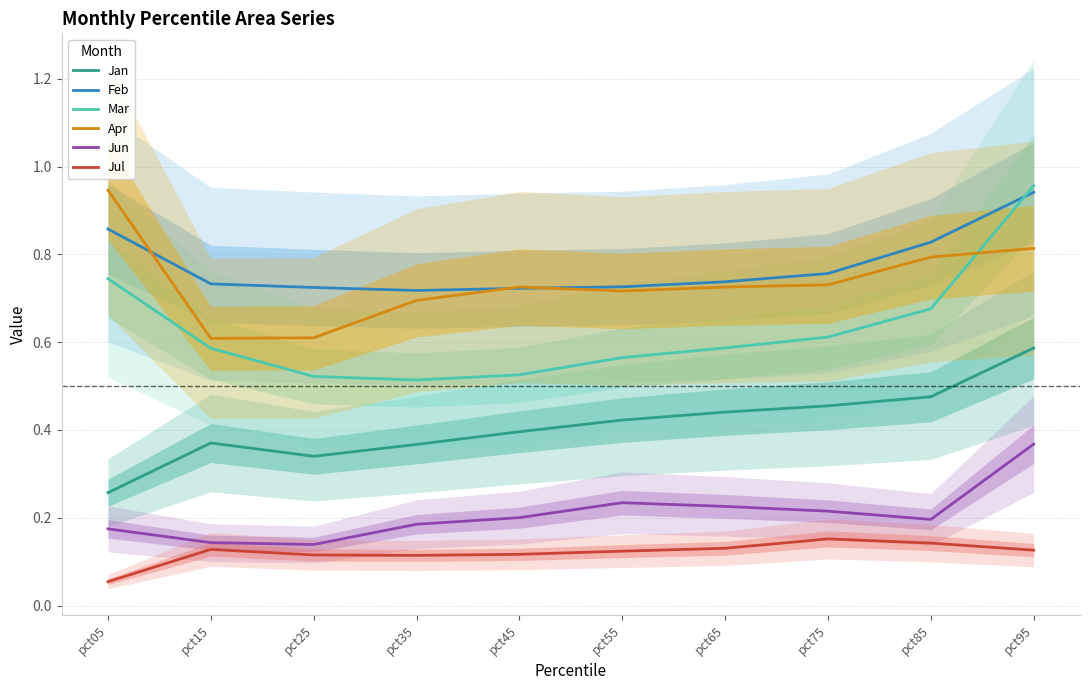

What are all the series names shown in the legend?

Jan, Feb, Mar, Apr, Jun, Jul